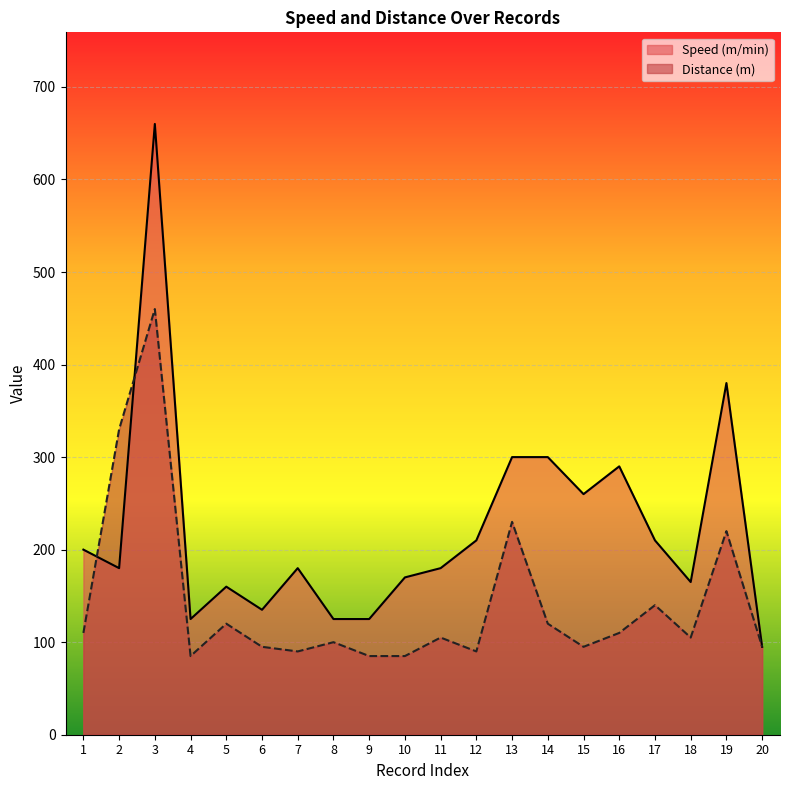

Which has a higher value, 5 or 4?

5